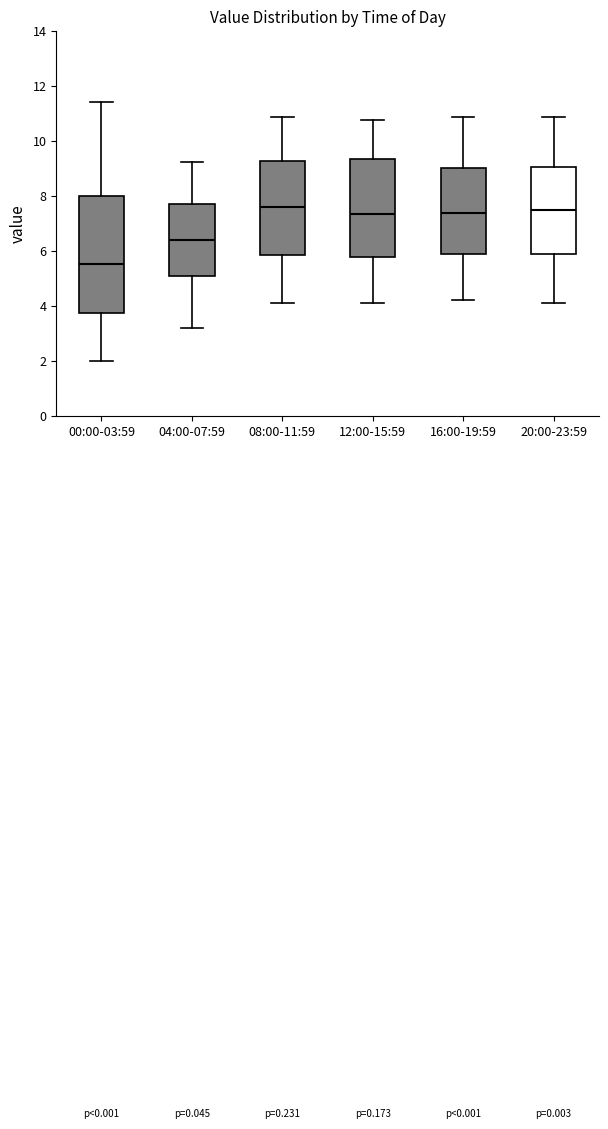

Reading left to right, read every box against the y-axis: the position of its median line, the range the box covers, and the ends of its whiskers. The values are not printed on the chart, so give them approximately, as read against the axis.

00:00-03:59: median 5.6, box 3.8 to 8.0, whiskers 2.0 to 11.4
04:00-07:59: median 6.4, box 5.0 to 7.6, whiskers 3.2 to 9.2
08:00-11:59: median 7.6, box 5.8 to 9.2, whiskers 4.2 to 10.8
12:00-15:59: median 7.4, box 5.8 to 9.4, whiskers 4.2 to 10.8
16:00-19:59: median 7.4, box 5.8 to 9.0, whiskers 4.2 to 10.8
20:00-23:59: median 7.6, box 5.8 to 9.0, whiskers 4.2 to 10.8